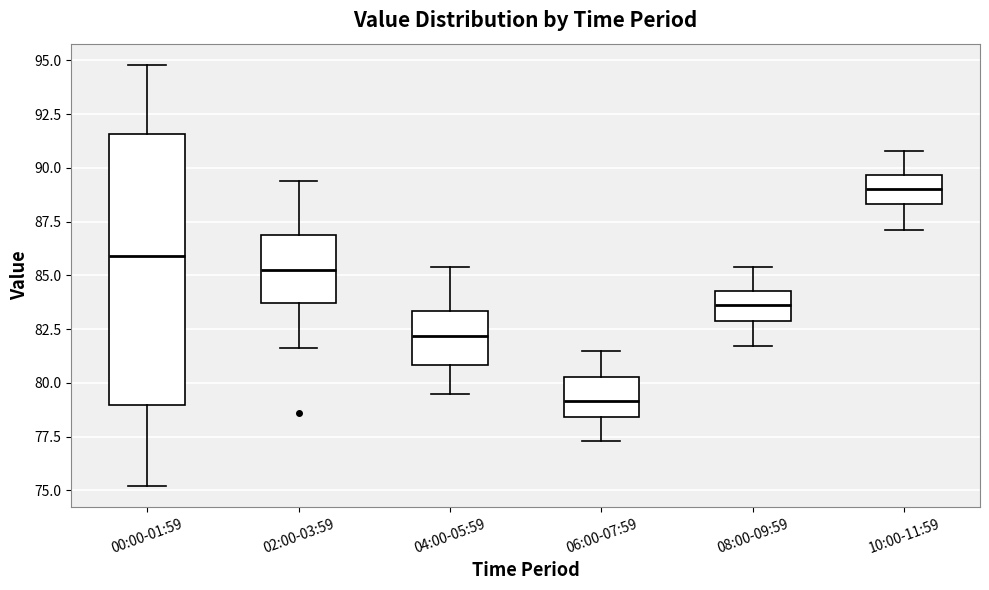

Which box has the highest median line?

10:00-11:59